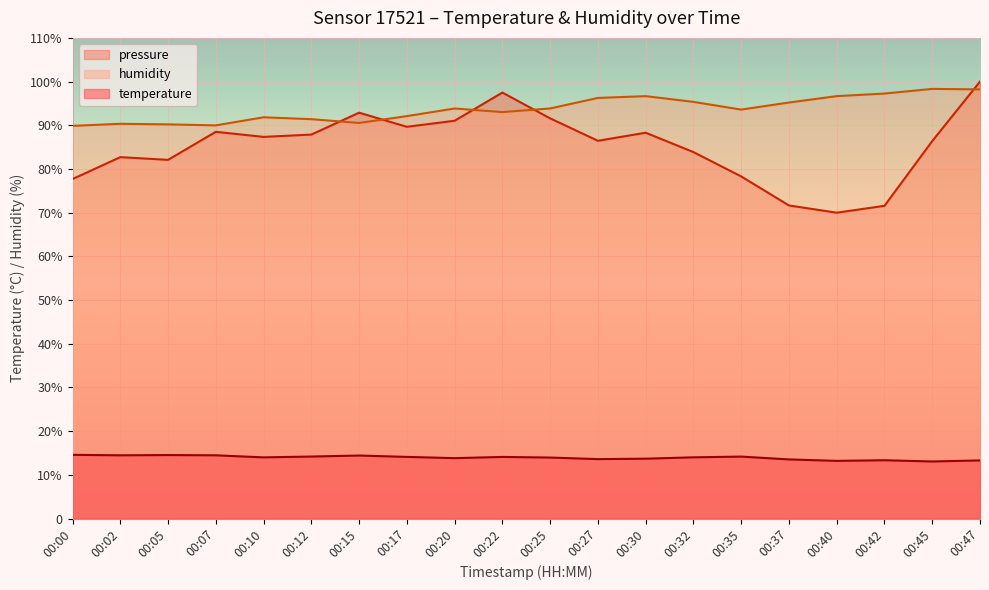

Reading left to right, what are all the values shown in this chart?

temperature: 00:00=14.6	00:02=14.5	00:05=14.5	00:07=14.5	00:10=14.0	00:12=14.2	00:15=14.4	00:17=14.1	00:20=13.8	00:22=14.1	00:25=14.0	00:27=13.6	00:30=13.7	00:32=14.0	00:35=14.2	00:37=13.5	00:40=13.2	00:42=13.3	00:45=13.1	00:47=13.3
humidity: 00:00=89.9	00:02=90.3	00:05=90.2	00:07=90.0	00:10=91.8	00:12=91.4	00:15=90.5	00:17=92.1	00:20=93.8	00:22=93.0	00:25=93.8	00:27=96.3	00:30=96.7	00:32=95.4	00:35=93.6	00:37=95.2	00:40=96.7	00:42=97.3	00:45=98.3	00:47=98.2
pressure_norm: 00:00=77.7	00:02=82.7	00:05=82.1	00:07=88.5	00:10=87.3	00:12=87.9	00:15=92.9	00:17=89.7	00:20=91.0	00:22=97.5	00:25=91.6	00:27=86.5	00:30=88.3	00:32=83.9	00:35=78.3	00:37=71.7	00:40=70.0	00:42=71.6	00:45=86.4	00:47=100.0